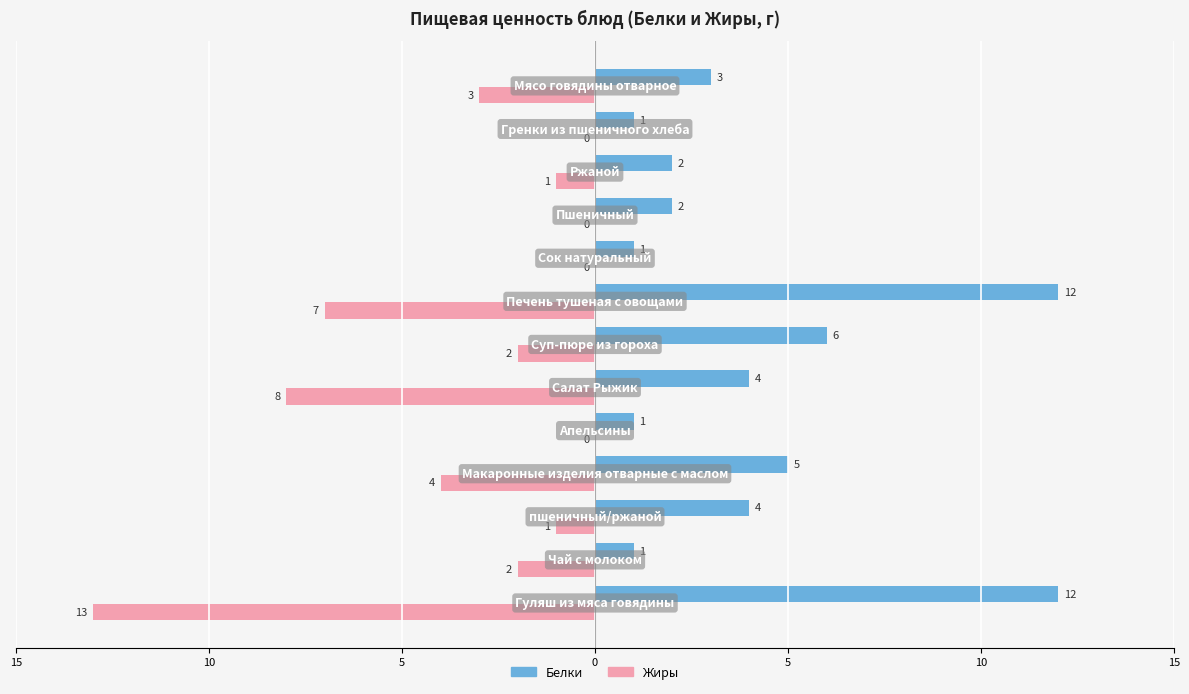

What are all the series names shown in the legend?

Белки, Жиры